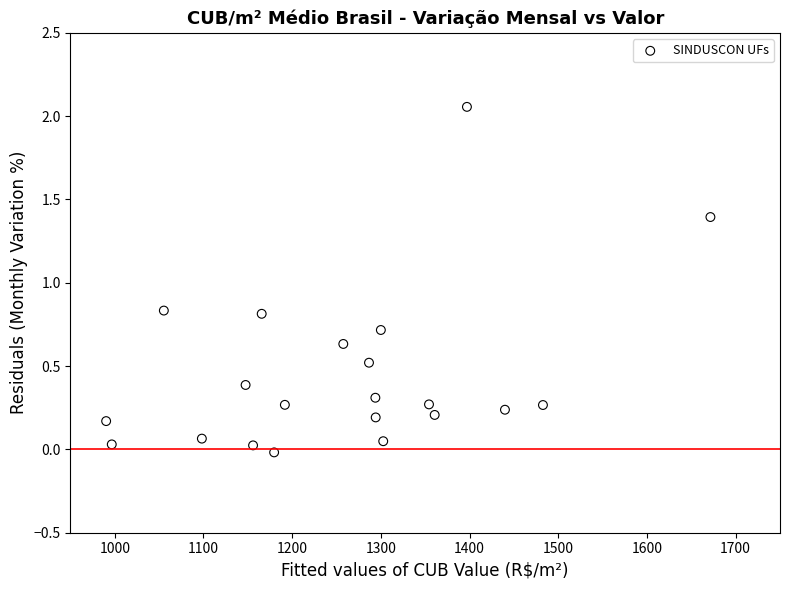

What is the range of X values (max minus min)?

681.3